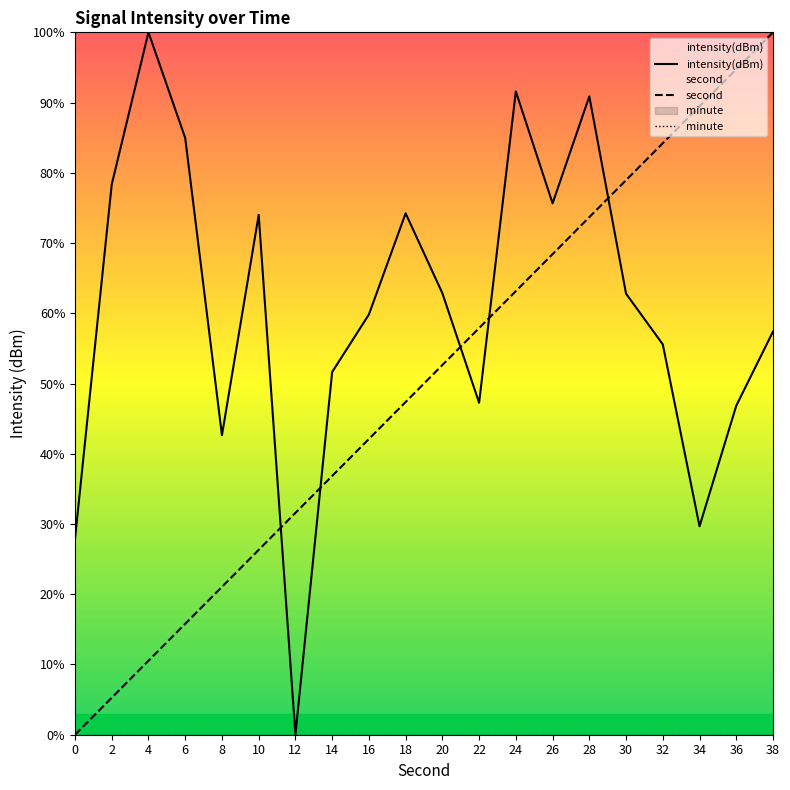

Between 8 and 34, which series saw the biggest shift?

second